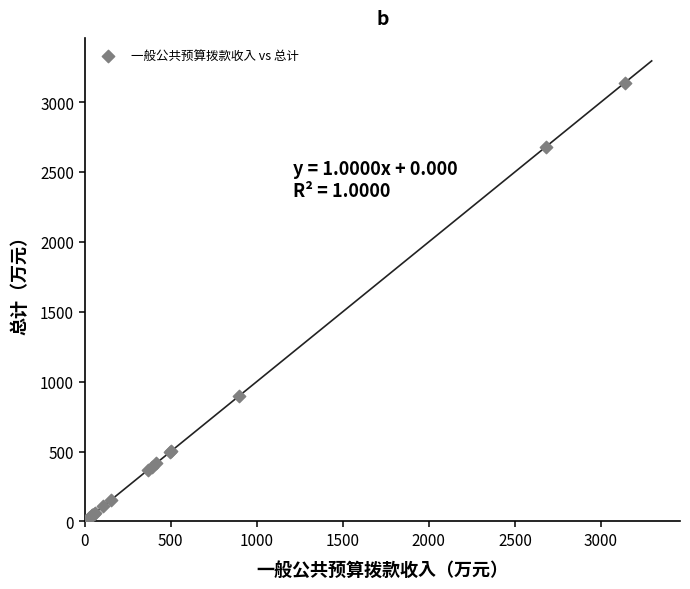

What Y value in the scatter plot is closest to 1570?

897.5